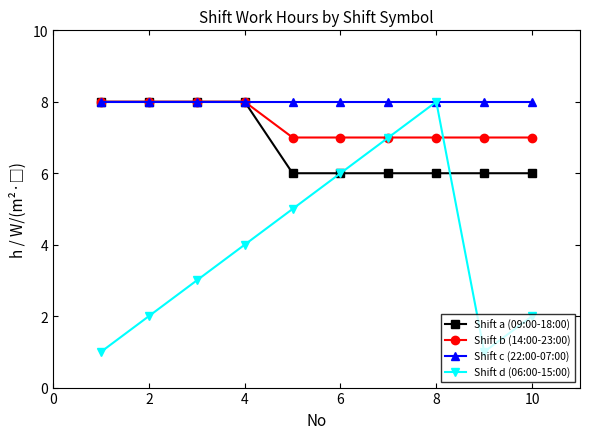

What is the highest value of the Shift c (22:00-07:00) series?

8